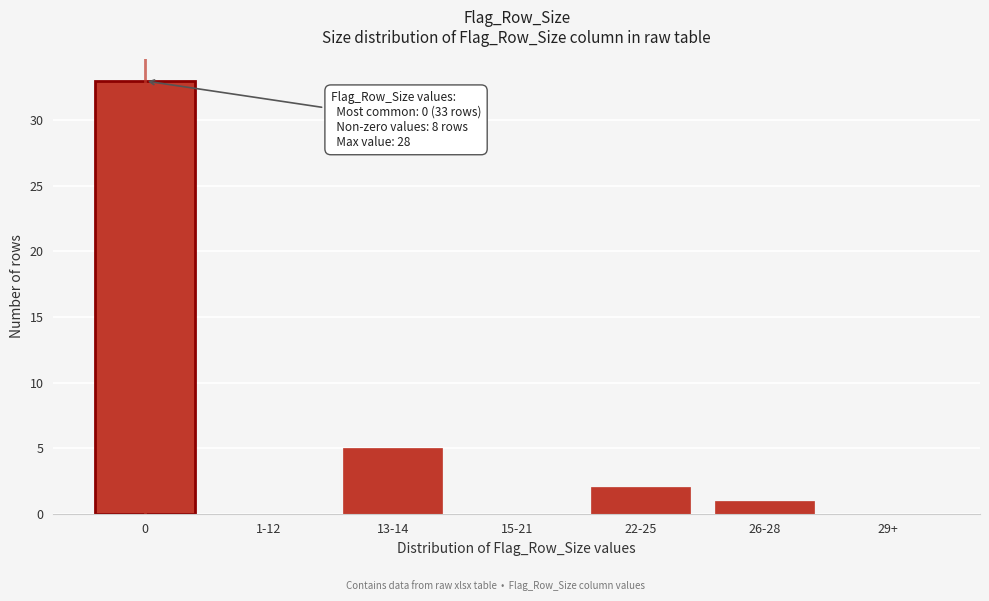

Reading left to right, what are all the values shown in this chart?

0=33	1-12=0	13-14=5	15-21=0	22-25=2	26-28=1	29+=0